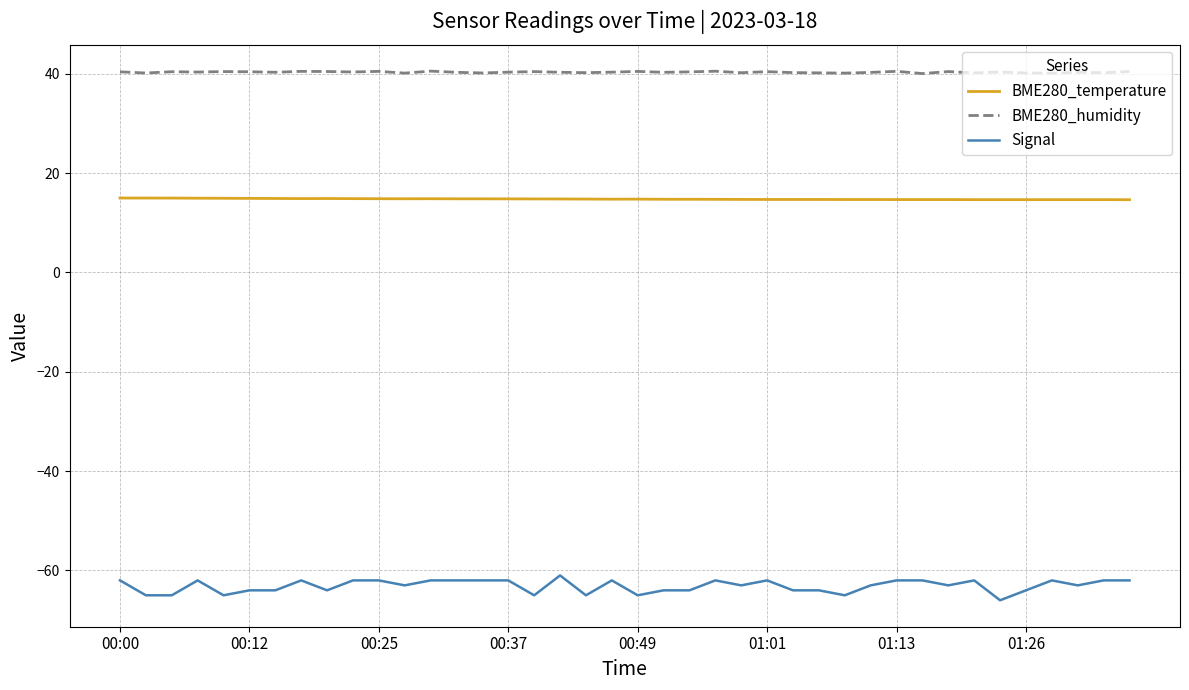

Rank the series by their maximum value, from highest to lowest.

BME280_humidity, BME280_temperature, Signal